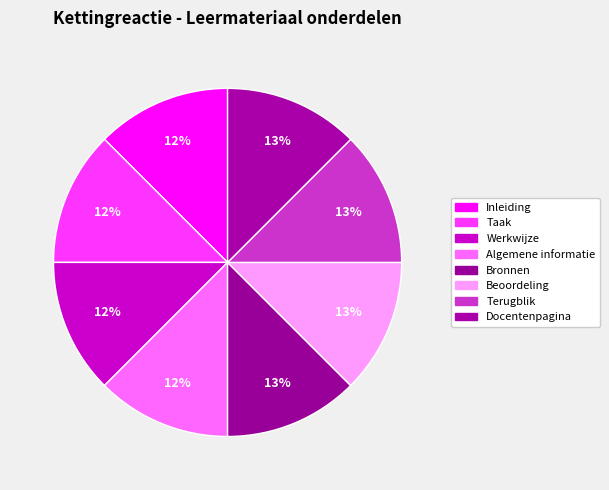

How many segments does this pie chart have?

8